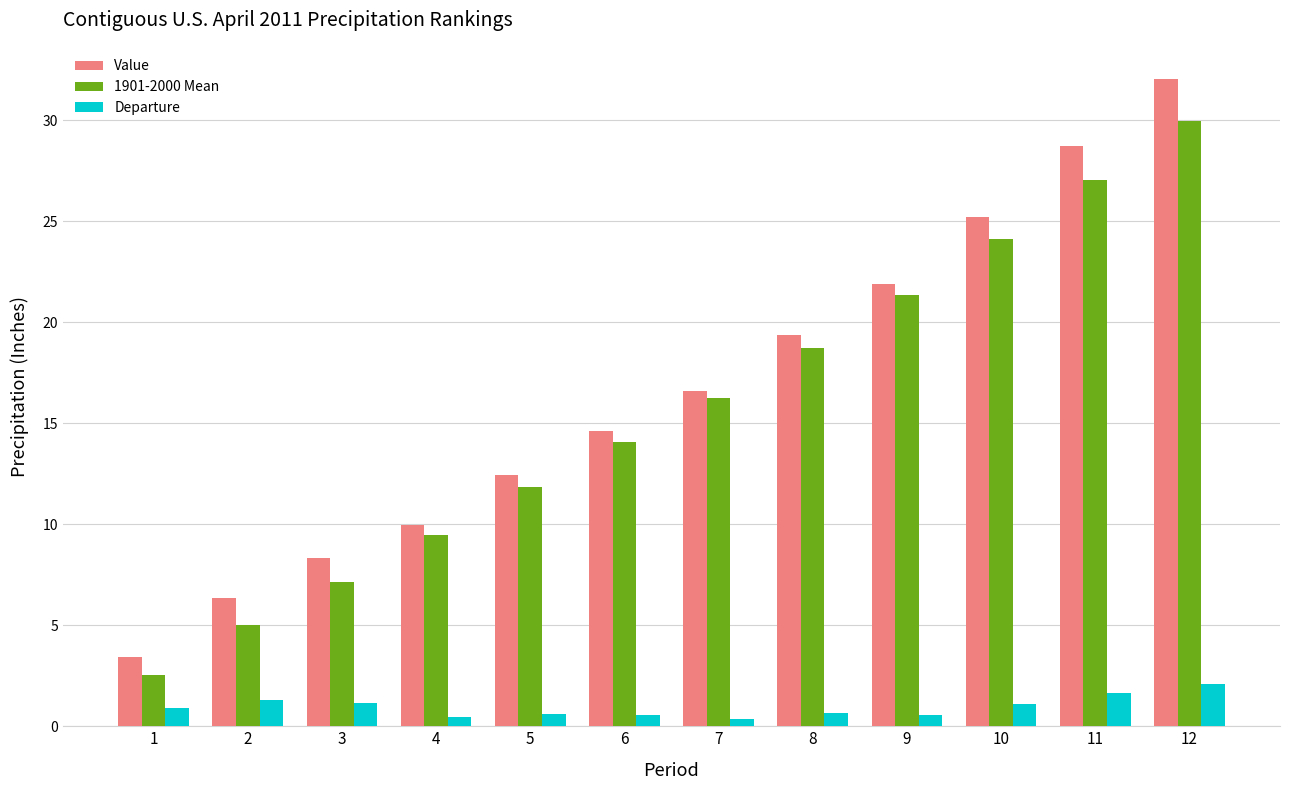

What are all the series names shown in the legend?

Value, 1901-2000 Mean, Departure